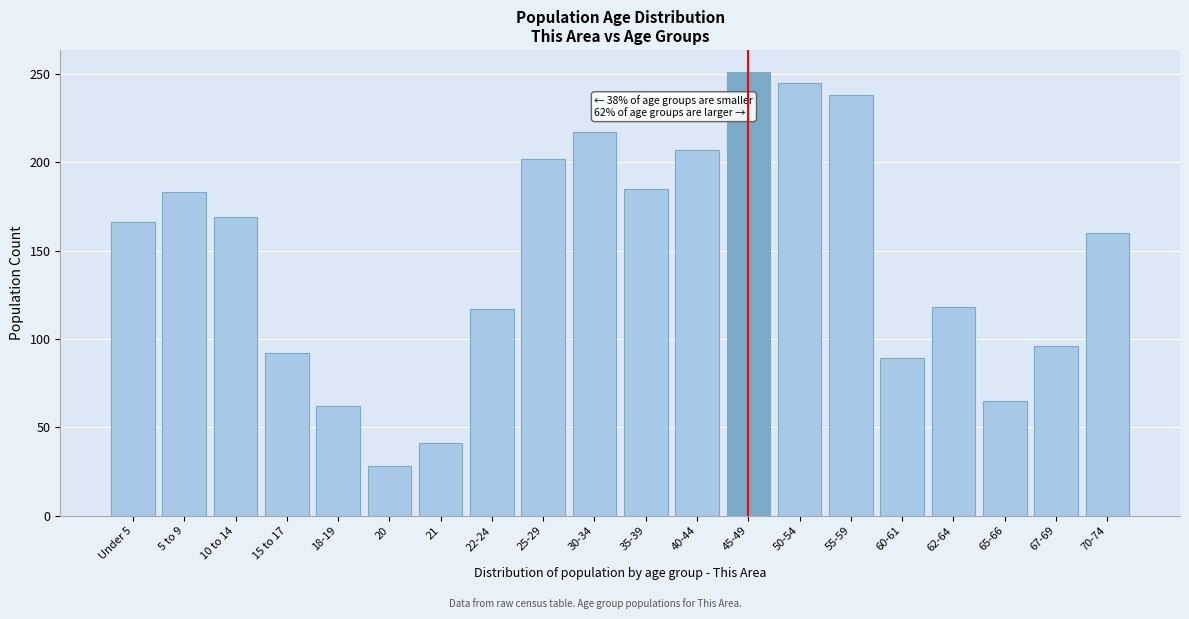

Approximately how many times larger is the value at 25-29 compared to 5 to 9?

1.1